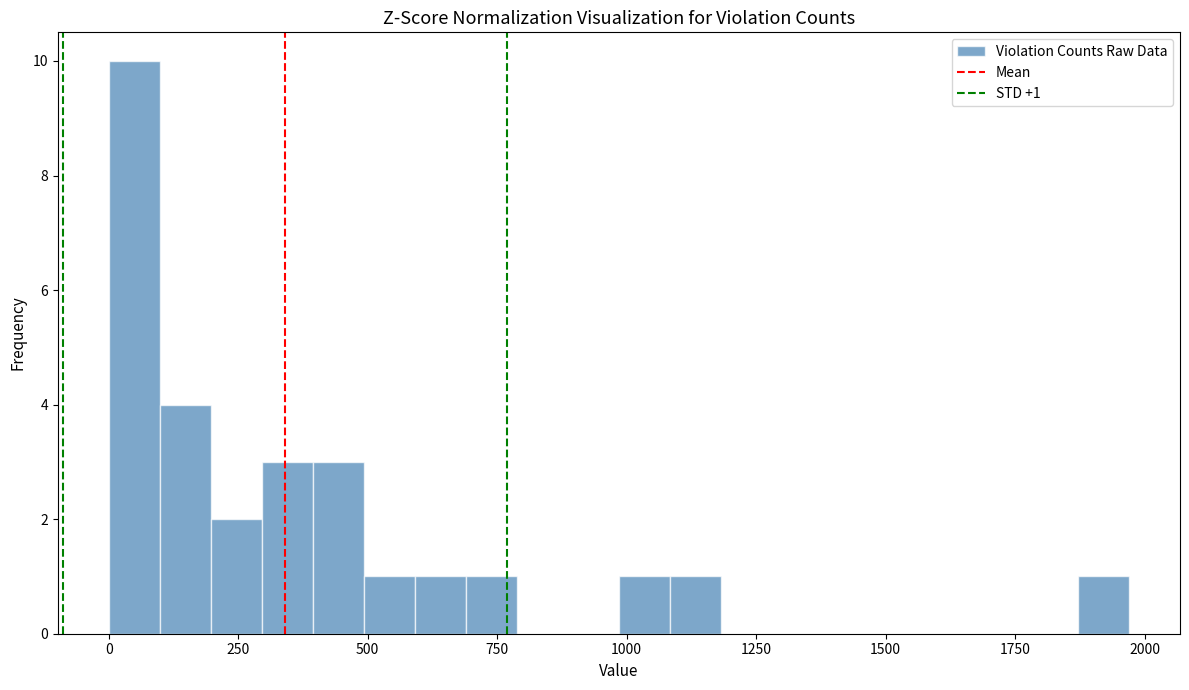

Read against the x-axis, roughly where is the centre of the tallest bar?

50